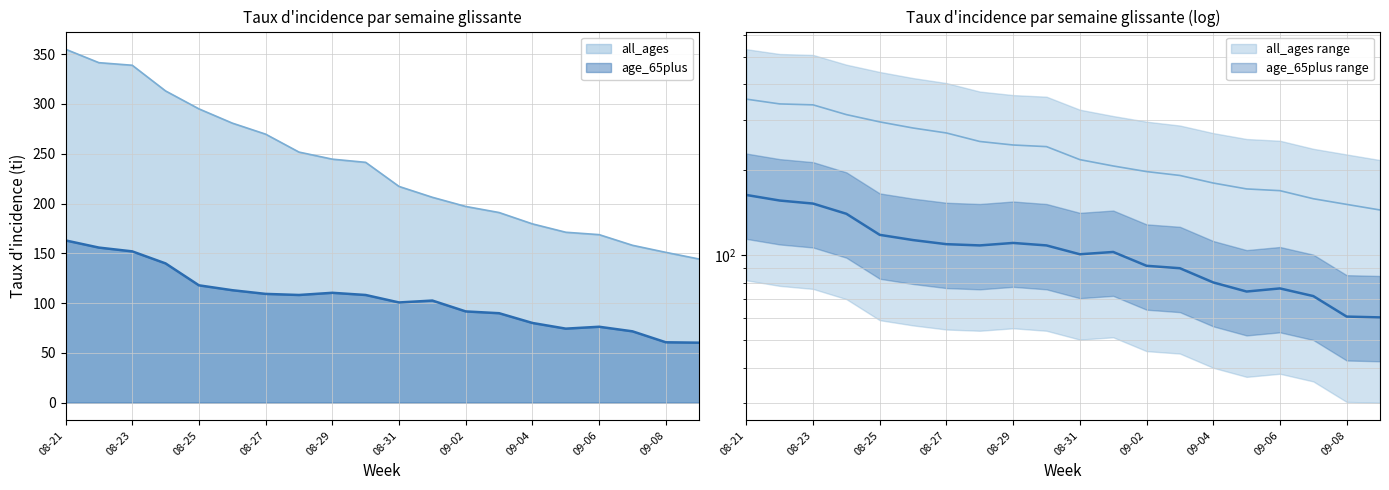

What is the difference between the all_ages values at 2021-09-02 and 2021-09-07?

39.0